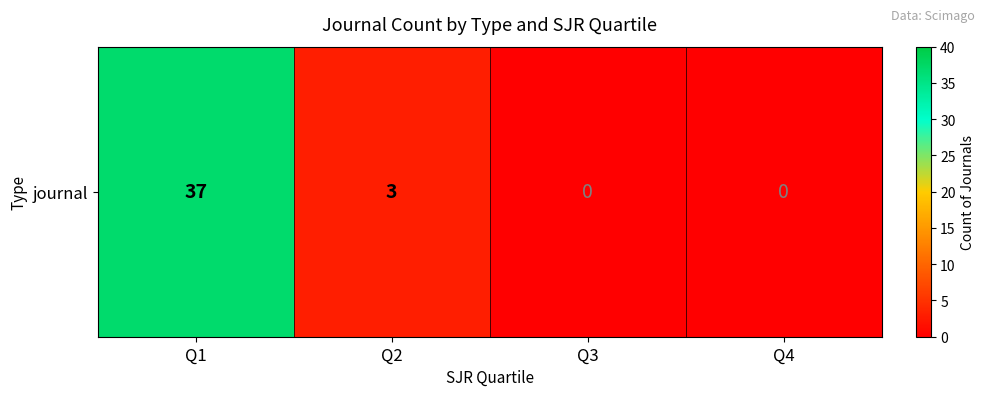

What is the average value?

10